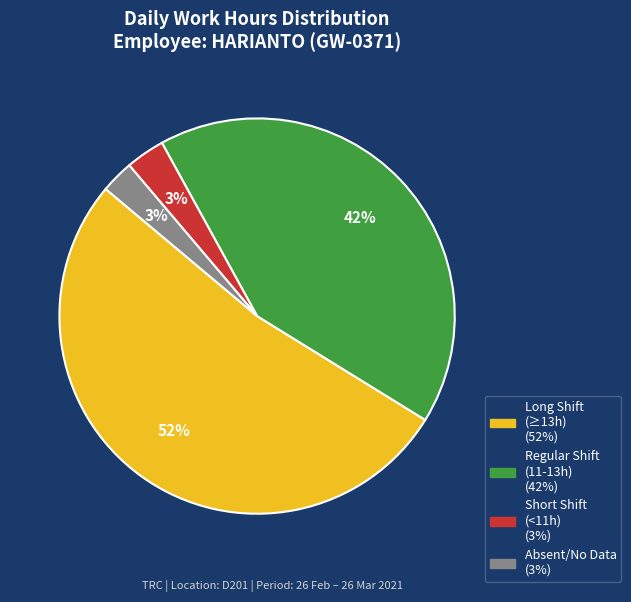

Is there a majority slice in this chart?

Yes